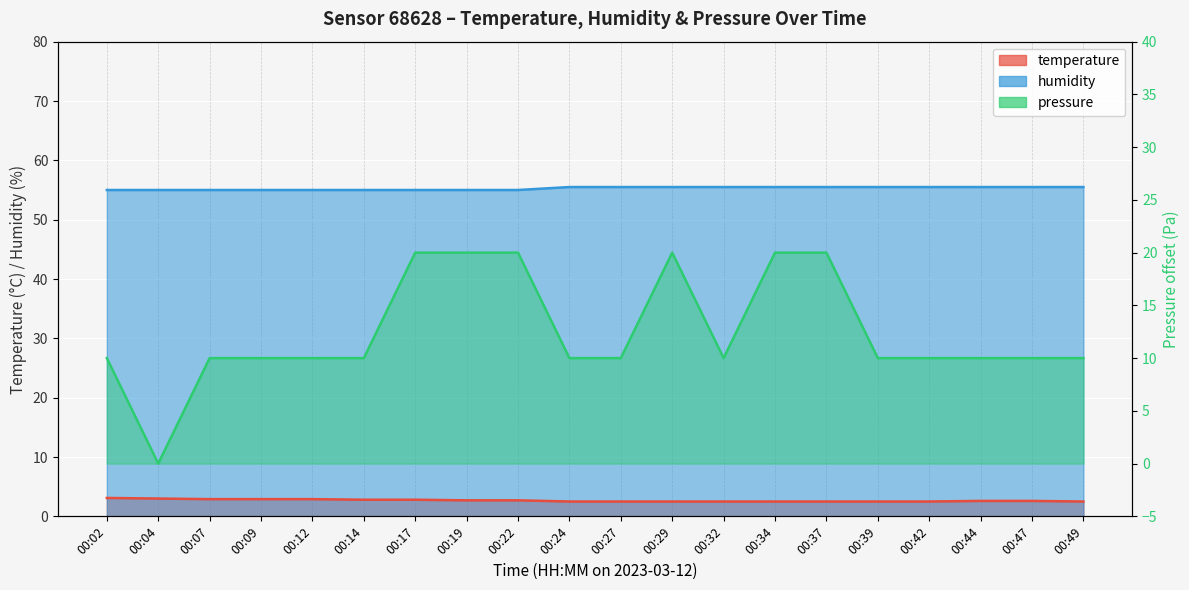

Is the value of pressure_norm at 00:42 greater than the value of temperature at 00:09?

Yes